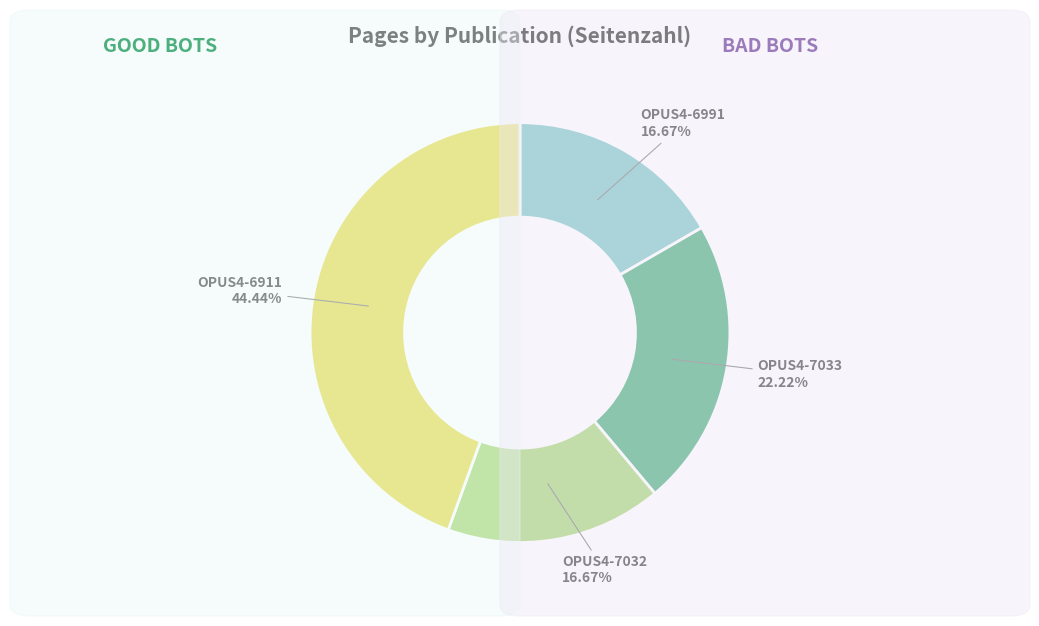

To the nearest percent, what is the difference between the largest and smallest slice percentages?

28%